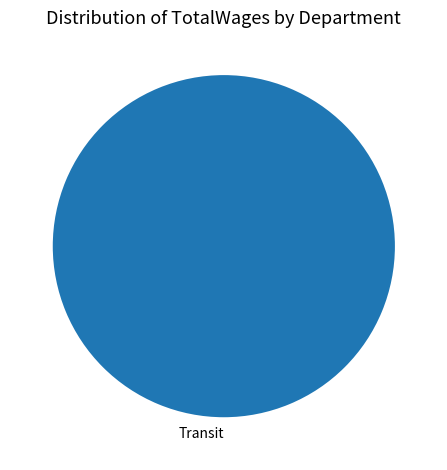

Is there a majority slice in this chart?

Yes